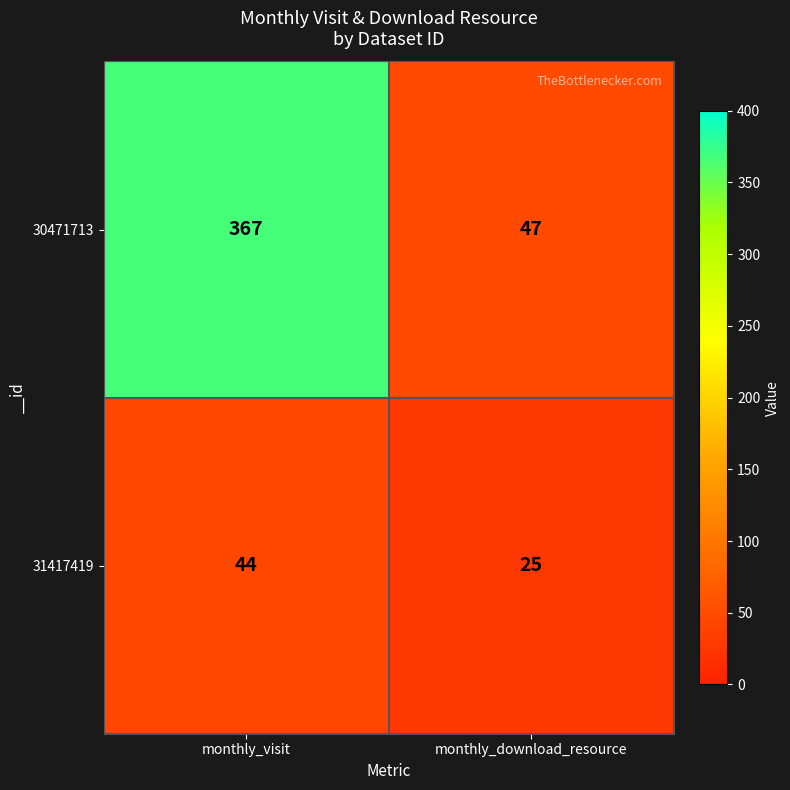

What is the maximum value shown in the chart?

367